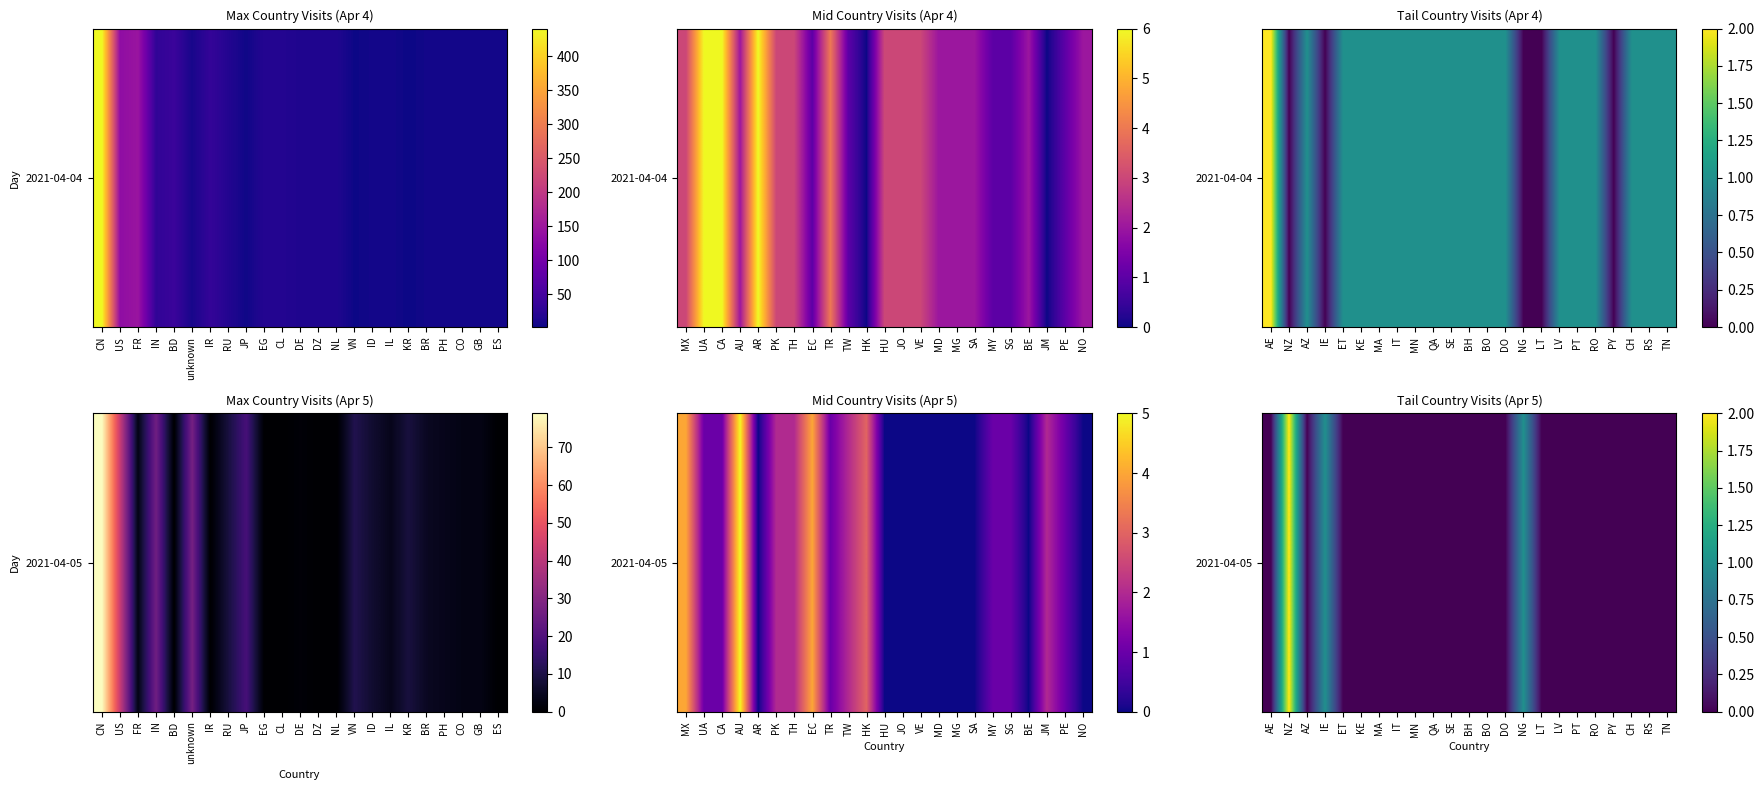

True or false: the data shows 0 at AZ.

True